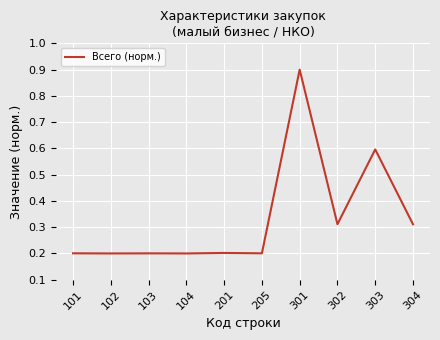

How many values are between 0 and 1?

10